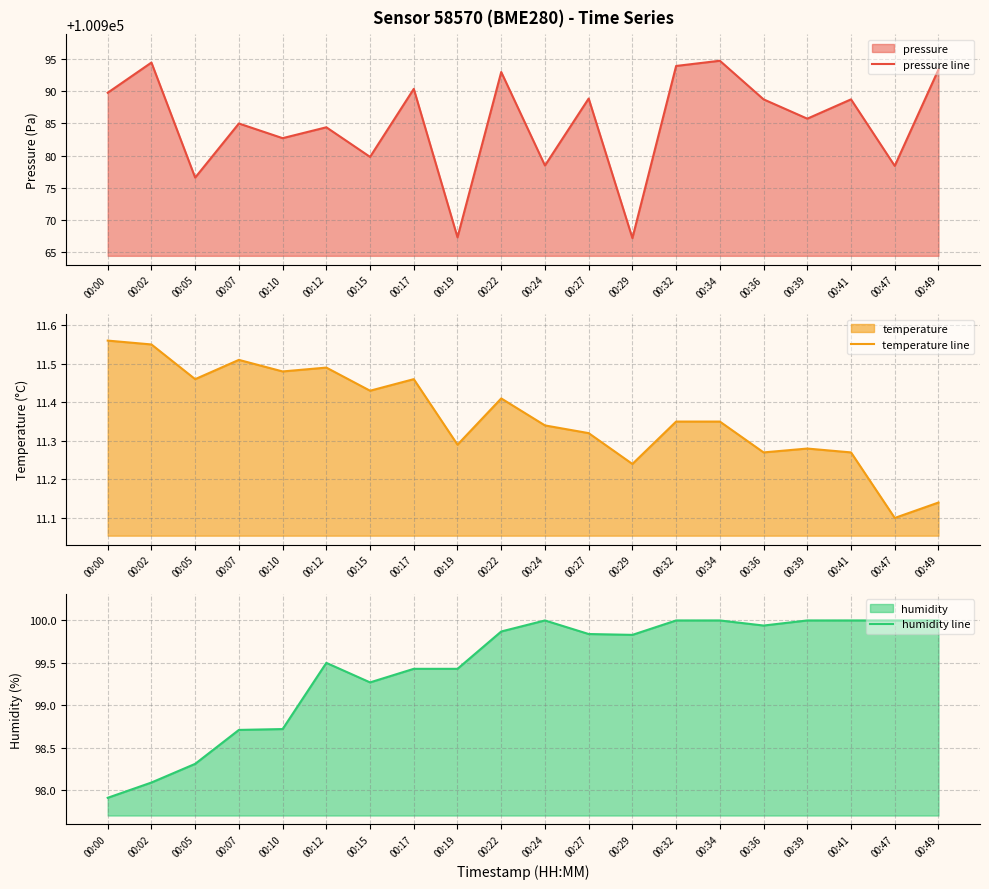

At which category is the sum across all series the highest?

00:34